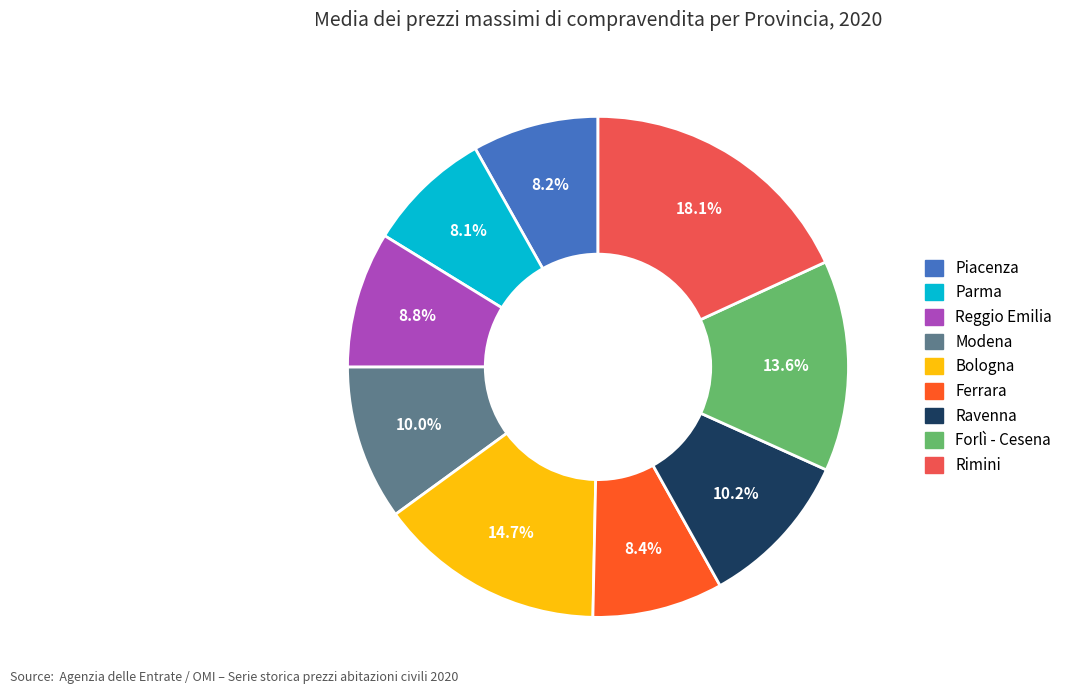

Does Piacenza represent more than half of the total?

No